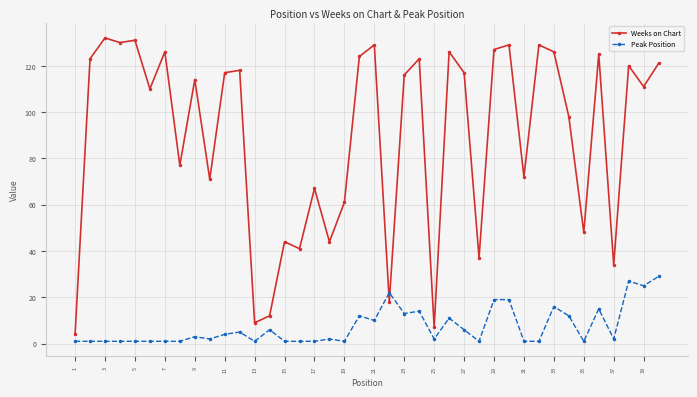

Reading right to left, list all the values displayed in this chart.

Weeks on Chart: 121	111	120	34	125	48	98	126	129	72	129	127	37	117	126	7	123	116	18	129	124	61	44	67	41	44	12	9	118	117	71	114	77	126	110	131	130	132	123	4
Peak Position: 29	25	27	2	15	1	12	16	1	1	19	19	1	6	11	2	14	13	22	10	12	1	2	1	1	1	6	1	5	4	2	3	1	1	1	1	1	1	1	1